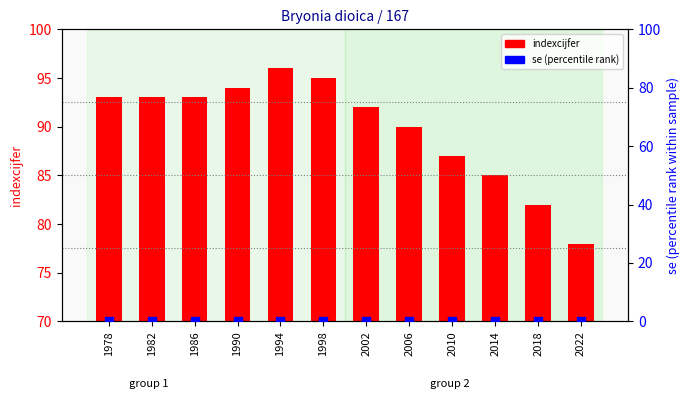

At which category is the sum across all series the highest?

1994